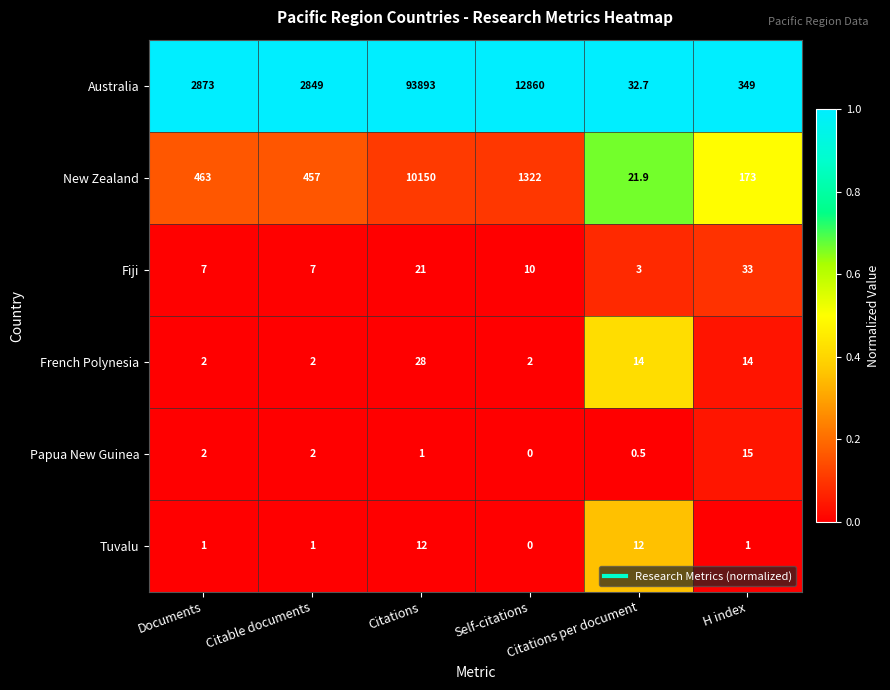

What is the greatest value displayed?

93893.0